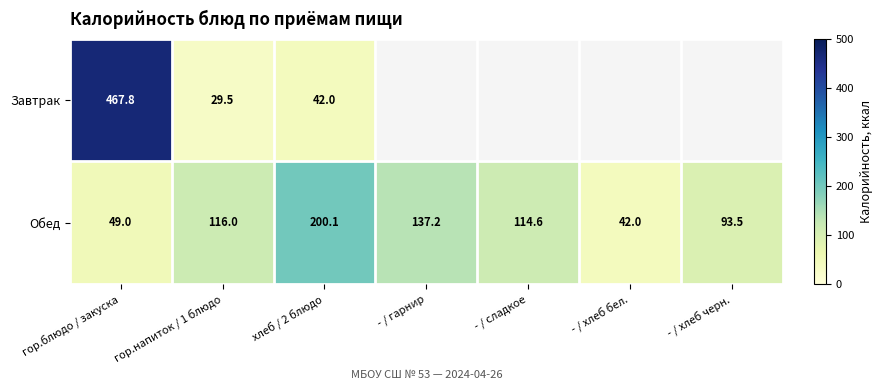

Is it true that Завтрак equals 74.2 at хлеб / 2 блюдо?

False